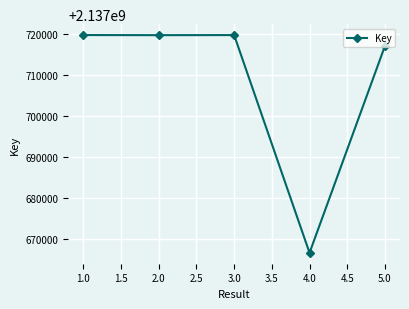

What is the change in value from 4.0 to 5.0?

+50450